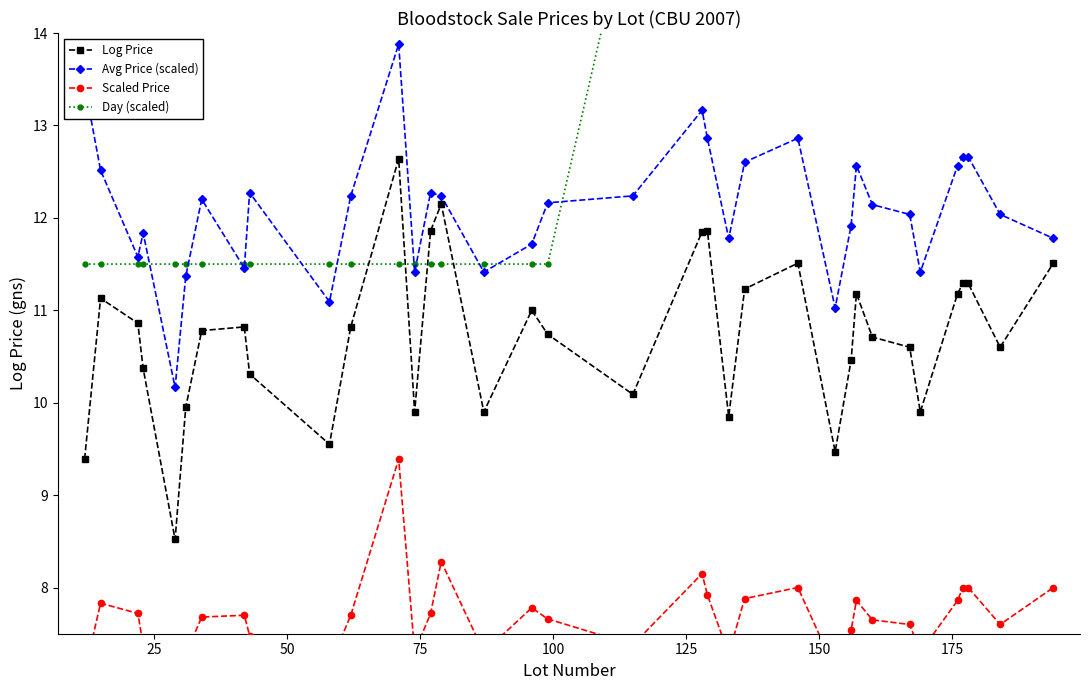

In Log Price, how many points are lower than both neighbors (excluding endpoints)?

9